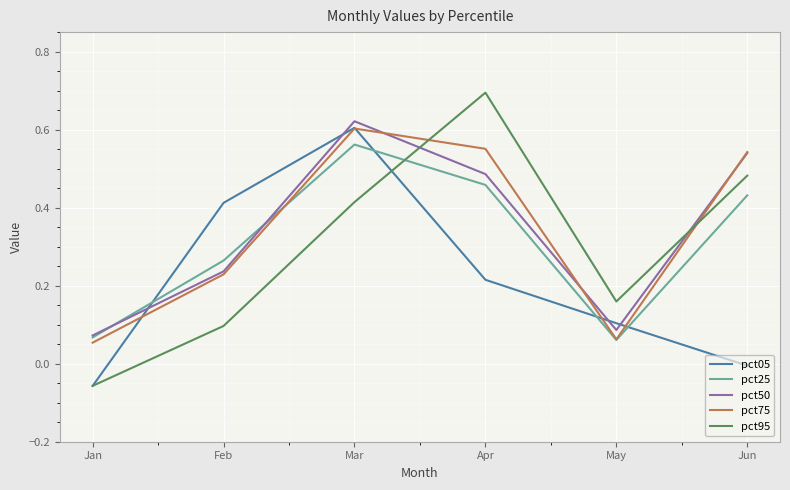

Which series changed the most between Feb and Apr?

pct95